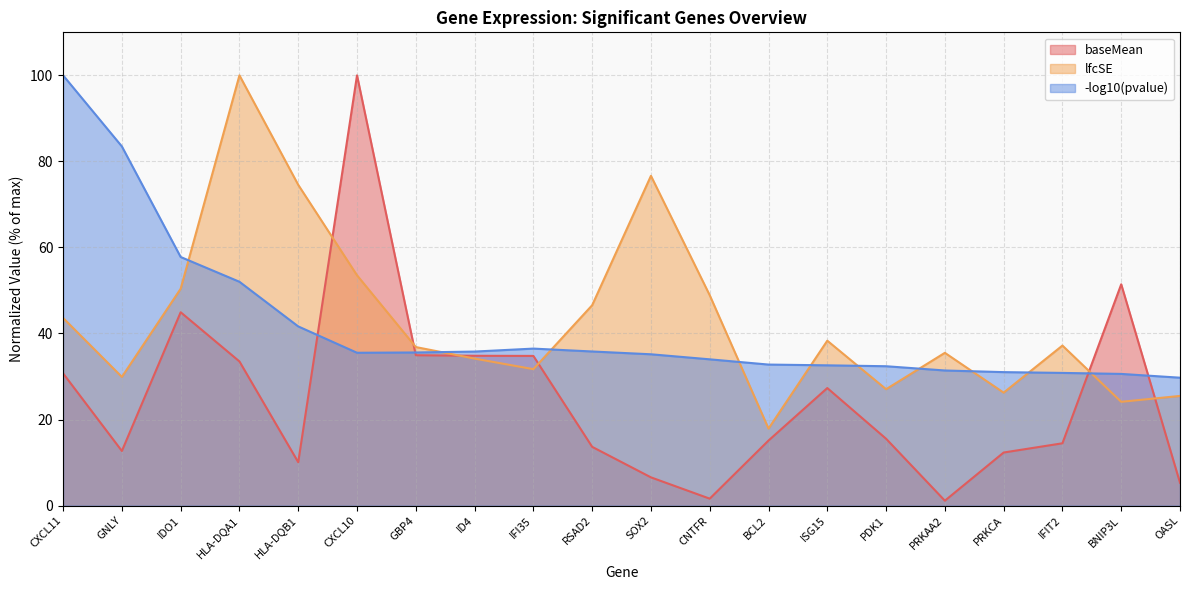

The value of lfcSE at IFI35 is 31.7. True or false?

True